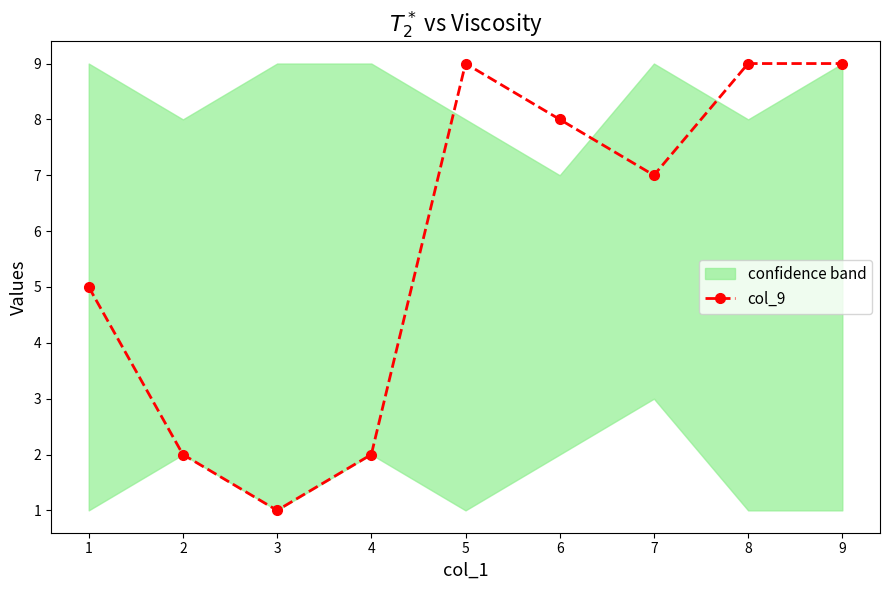

True or false: col_9 has more than 0 interior local peaks.

True